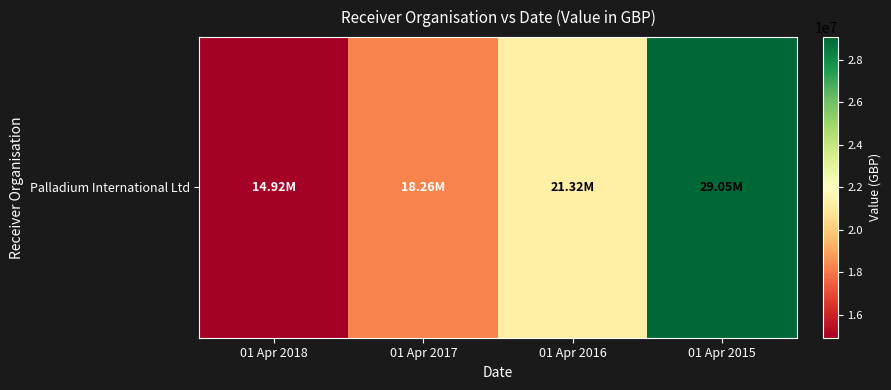

Rank the categories by value from lowest to highest.

01 Apr 2018, 01 Apr 2017, 01 Apr 2016, 01 Apr 2015